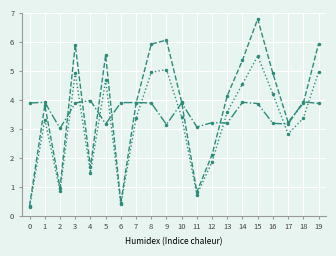

What is the value of the scan_angle/10 point at the 12th from the left?

0.7